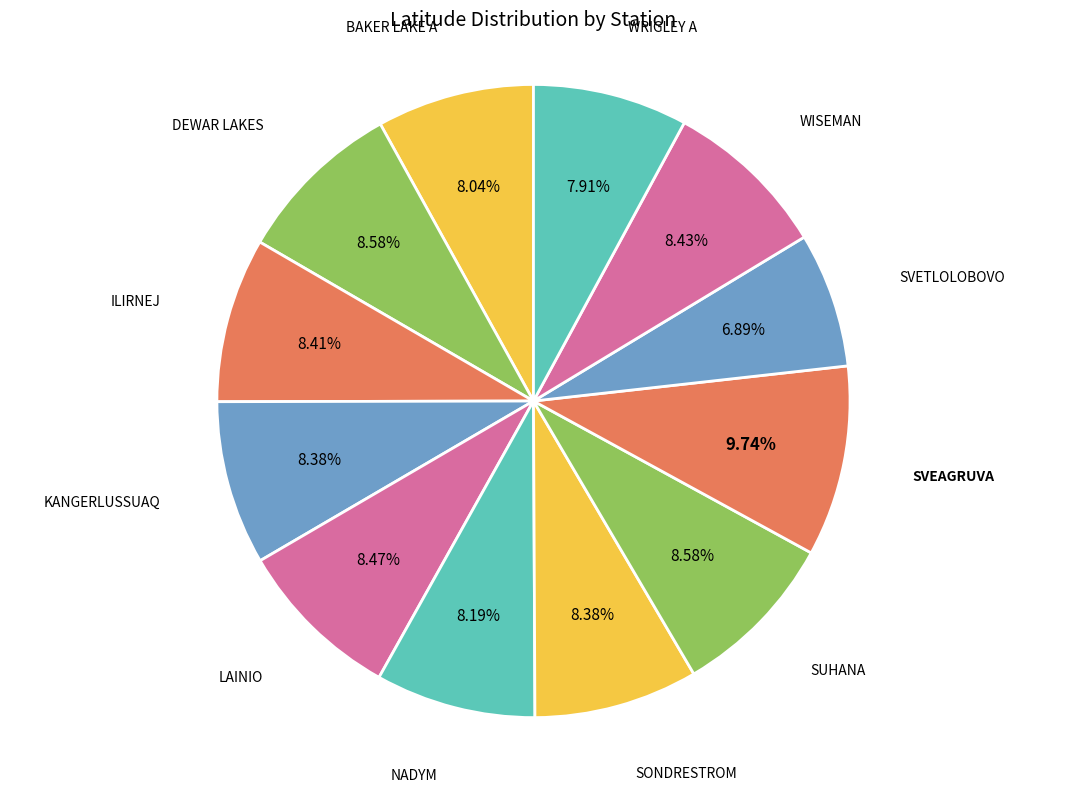

How many slices are in this pie chart?

12